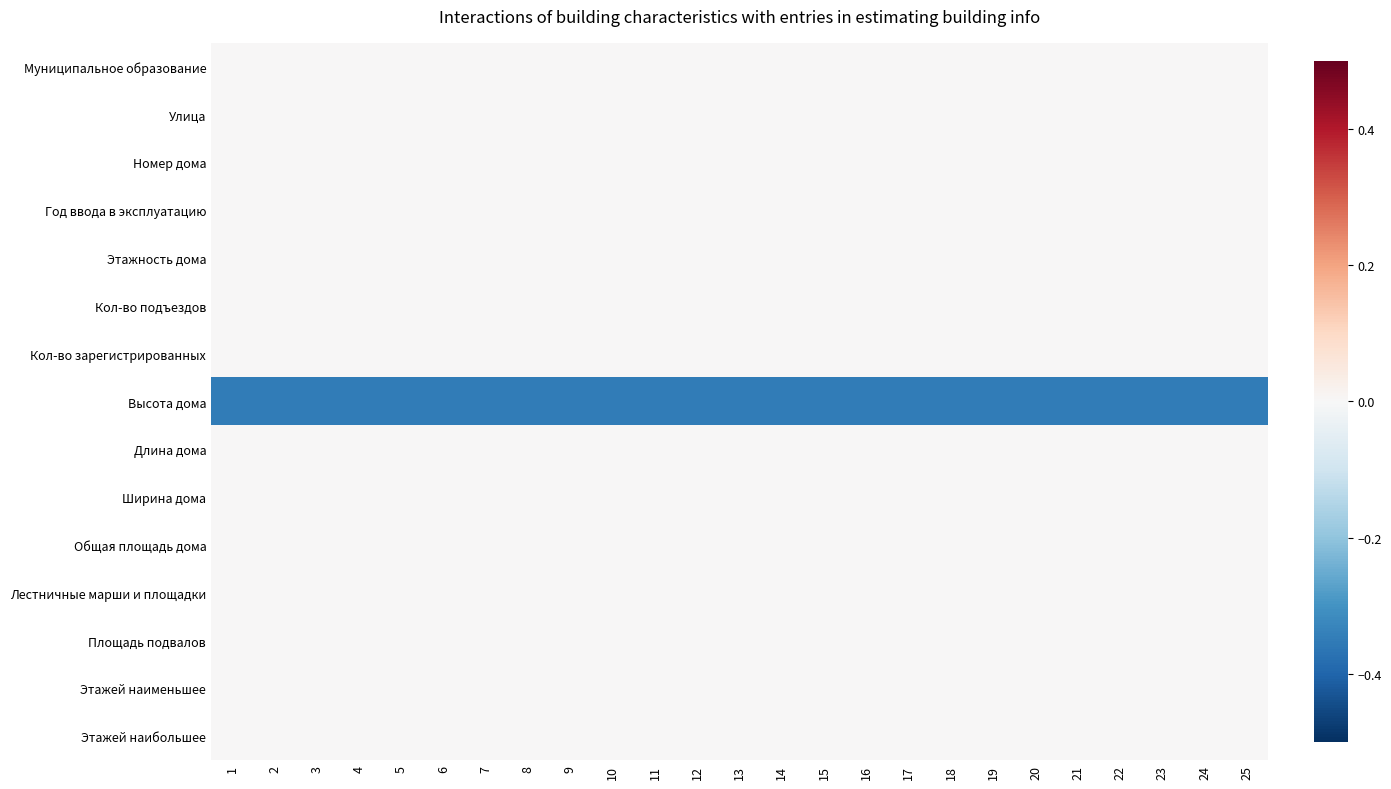

Rank the series by their maximum value, from lowest to highest.

Высота дома, Муниципальное образование, Улица, Номер дома, Год ввода в эксплуатацию, Этажность дома, Кол-во подъездов, Кол-во зарегистрированных, Длина дома, Ширина дома, Общая площадь дома, Лестничные марши и площадки, Площадь подвалов, Этажей наименьшее, Этажей наибольшее